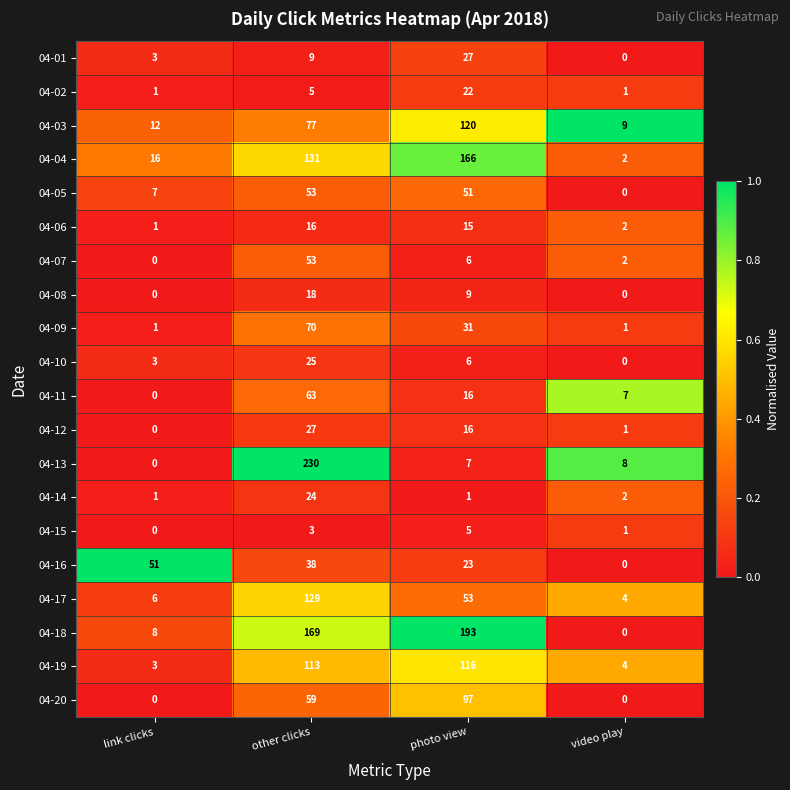

What is the difference between the maximum and minimum values in the 04-05 series?

53